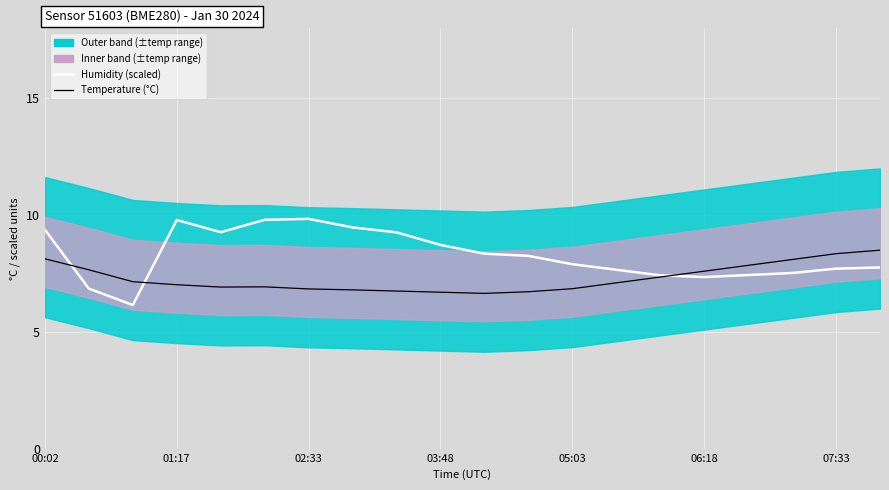

At how many categories does at least one series exceed 6?

20